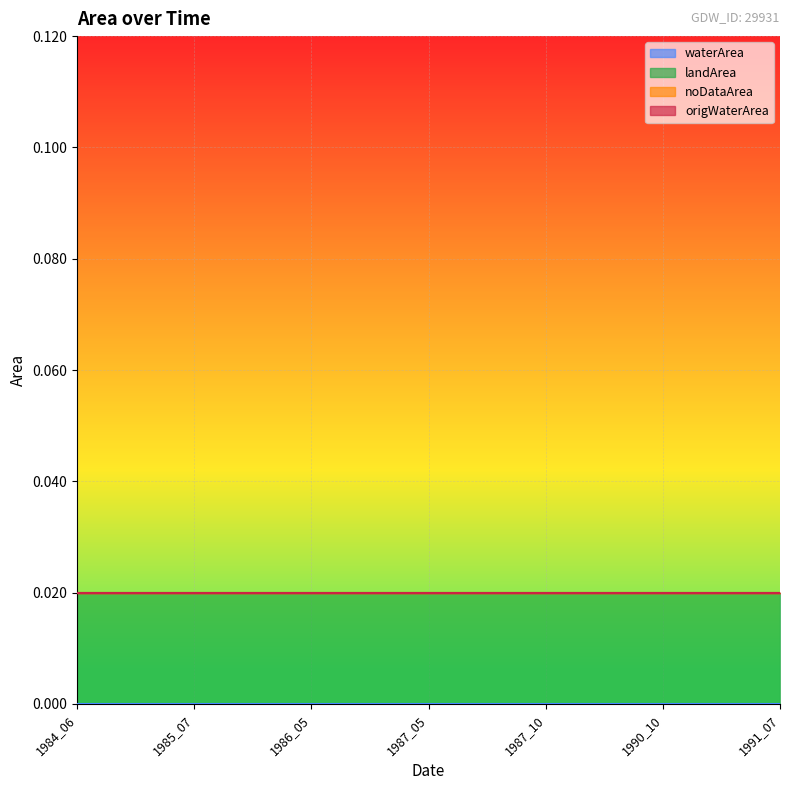

True or false: noDataArea has more than 2 interior local peaks.

False